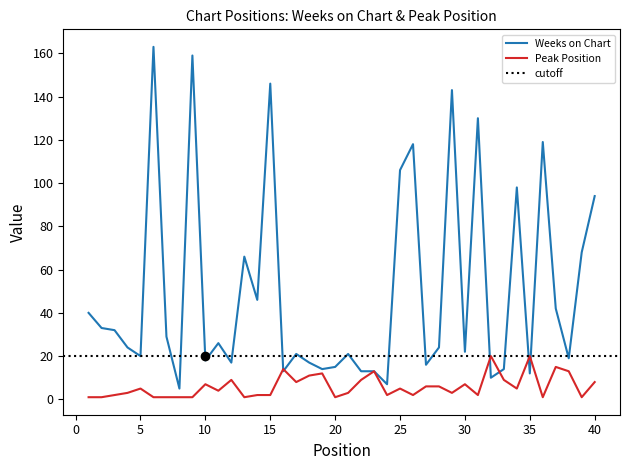

True or false: Peak Position and Weeks on Chart cross at least once.

True